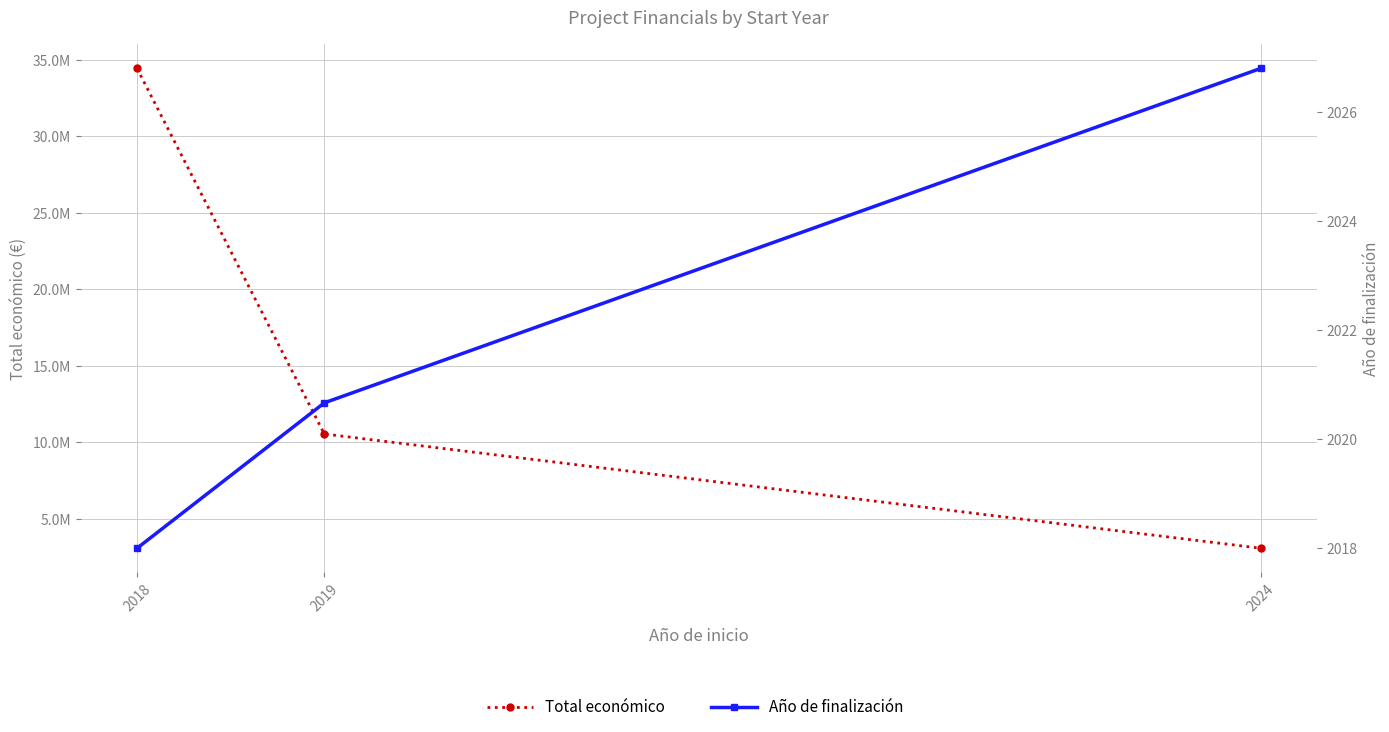

Reading left to right, list all the values displayed in this chart.

Total económico: 34431018.0	10542736.0	3076075.0
Año de finalización: 2018.0	2020.7	2026.8